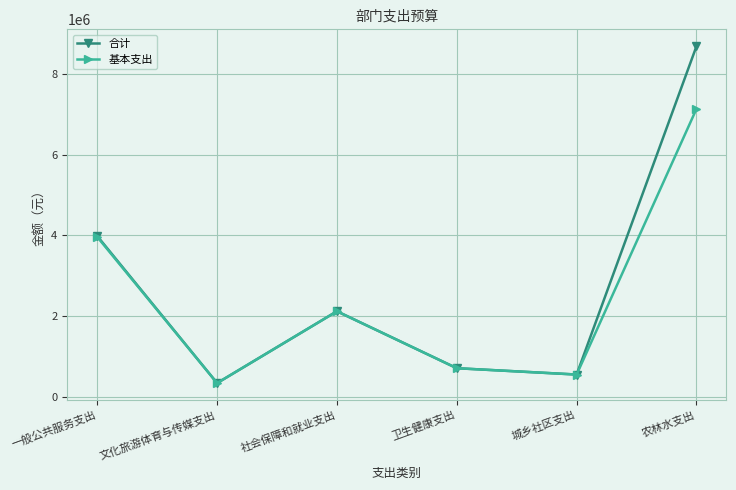

What are all the series names shown in the legend?

合计, 基本支出